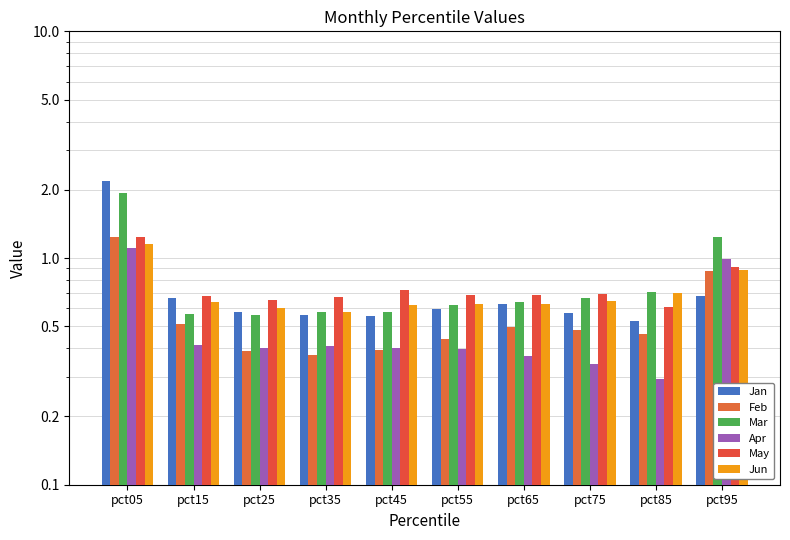

How many groups of bars are there?

10